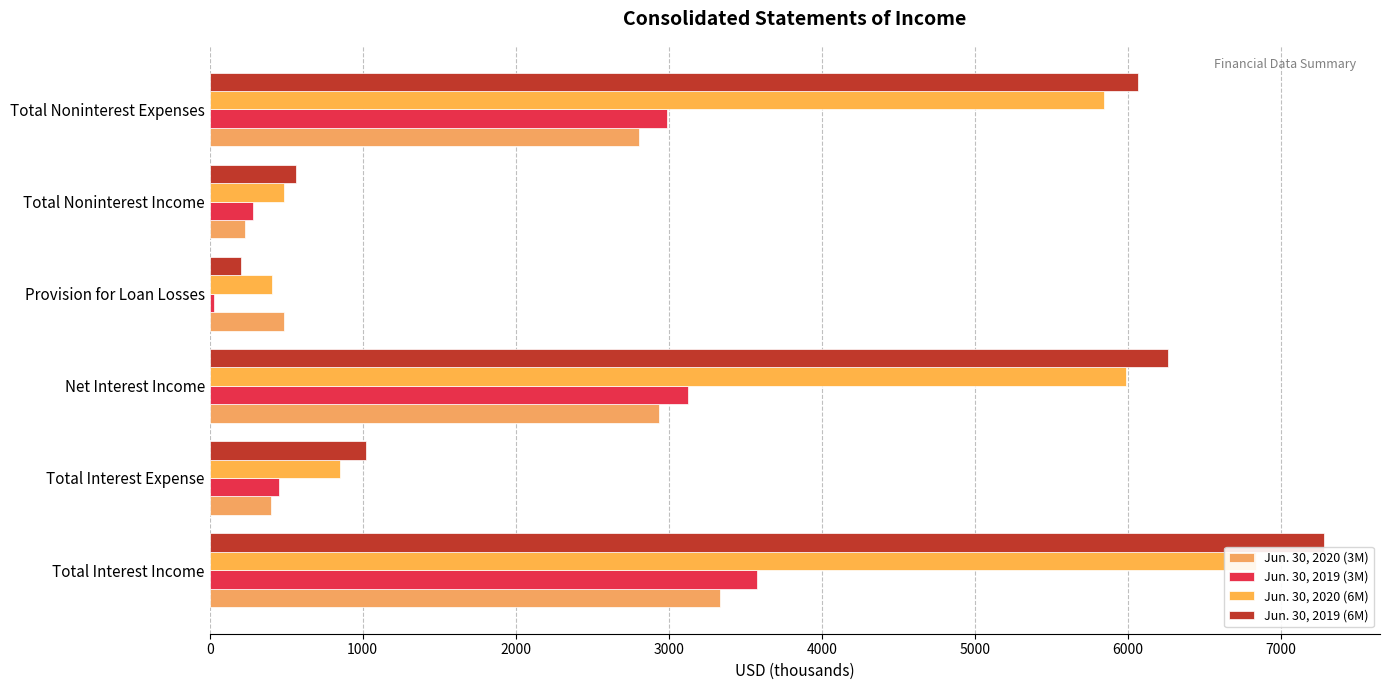

What is the value of the Jun. 30, 2020 (6M) bar at the 4th from the left?

407